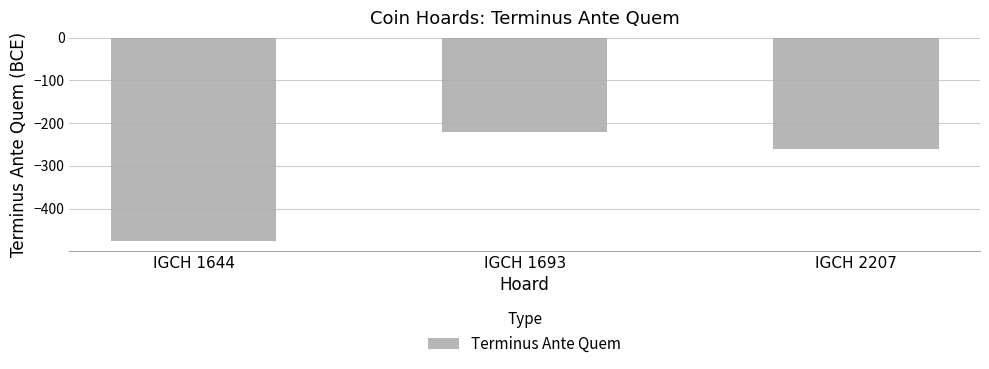

Are the bars grouped side by side (vs. stacked)?

No